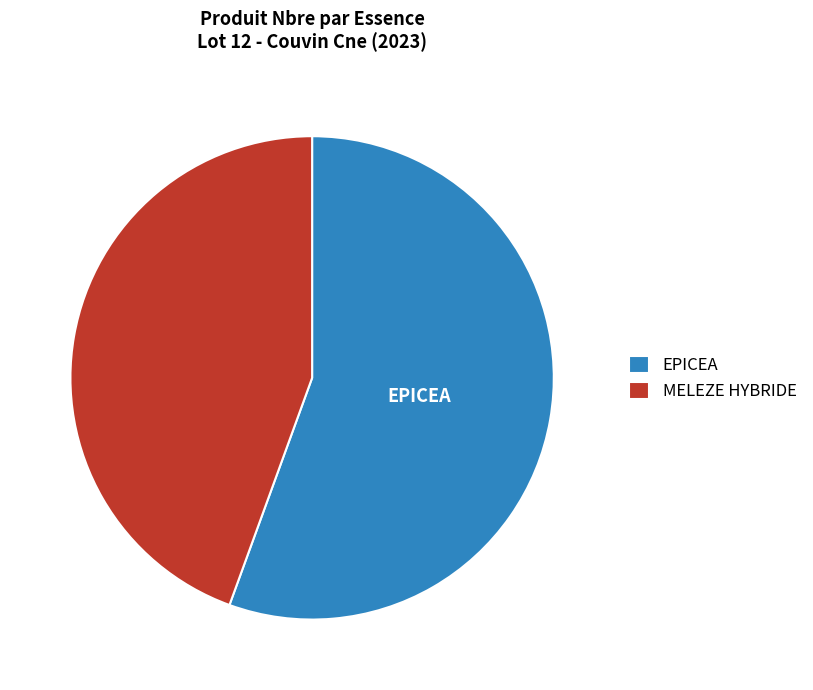

Approximately how many times larger is the value at MELEZE HYBRIDE compared to EPICEA?

0.8